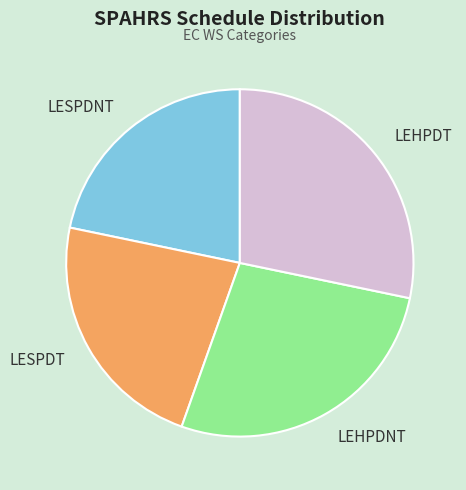

True or false: LESPDT accounts for 16% of the total.

False